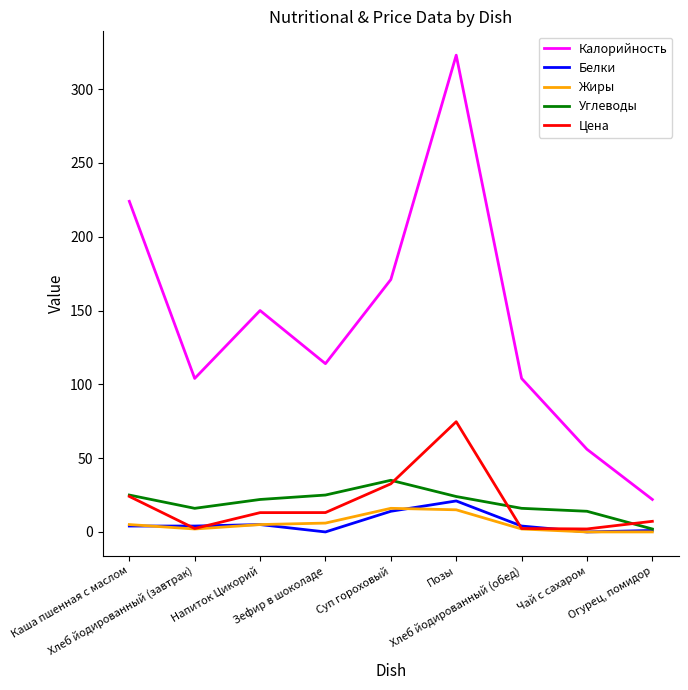

Is the value of Углеводы at Чай с сахаром greater than the value of Калорийность at Огурец, помидор?

No